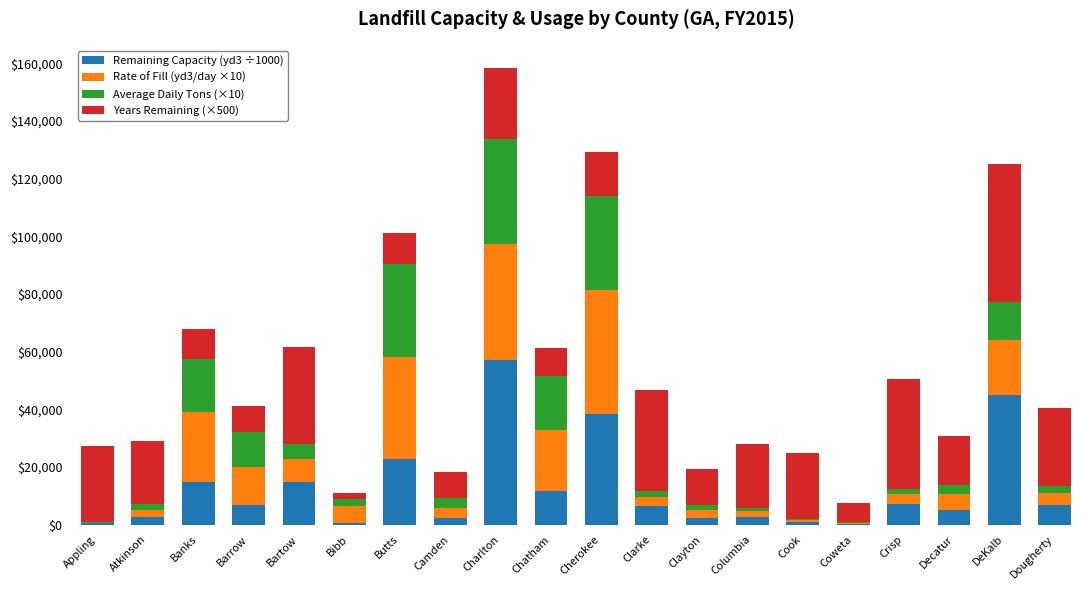

At which category is the sum across all series the highest?

Charlton